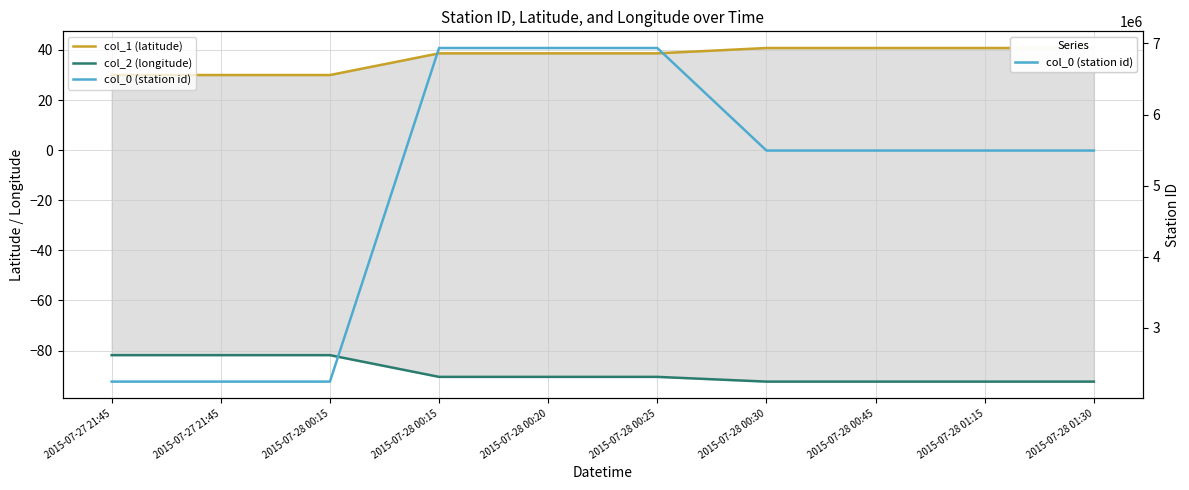

Which label corresponds to the largest value in the chart?

2015-07-28 00:15